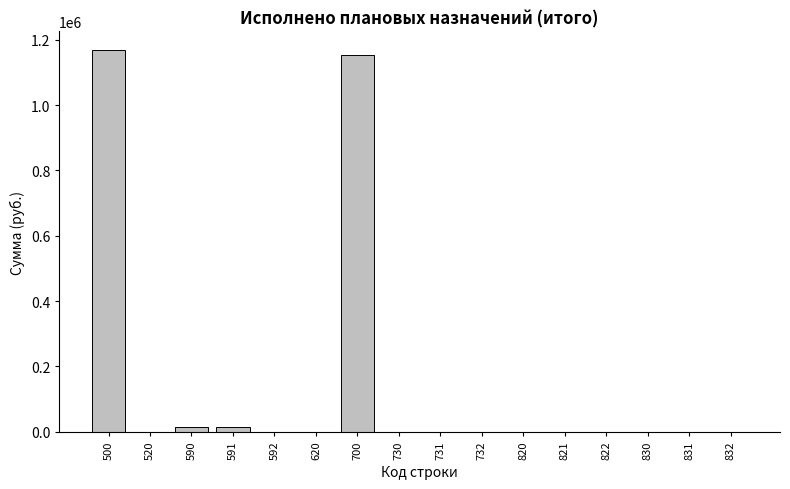

What is the sum of all values?

2349225.9